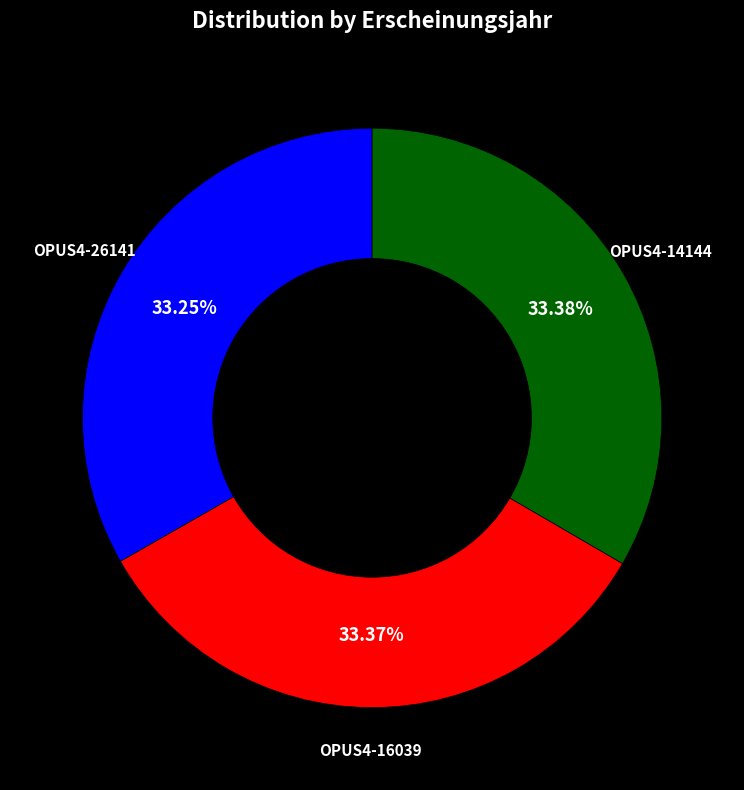

How many segments does this pie chart have?

3